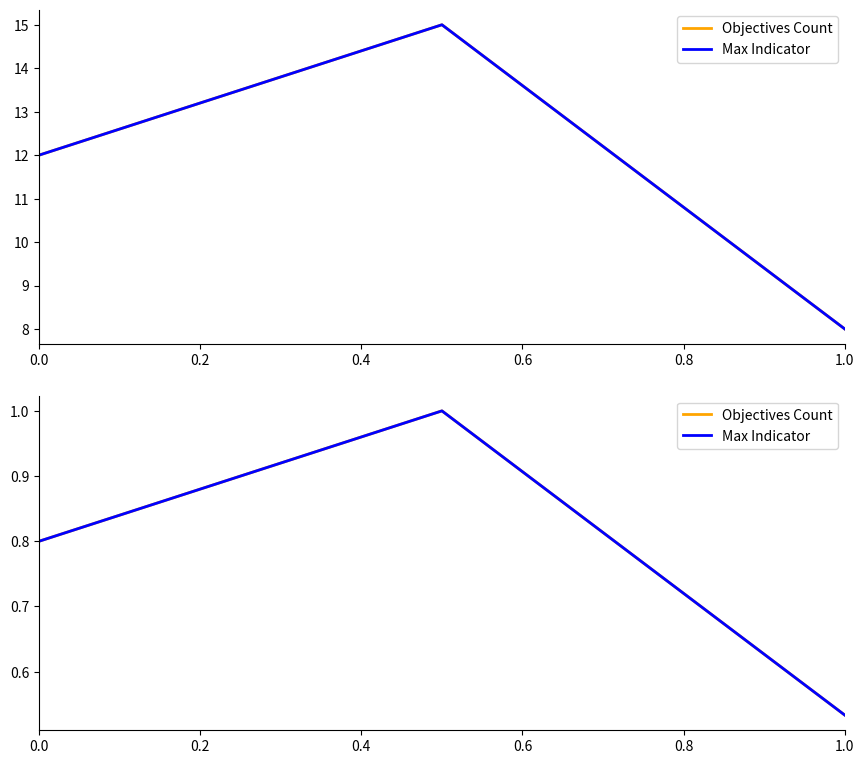

What is the difference between the maximum and minimum values in the Max Indicator series?

0.5